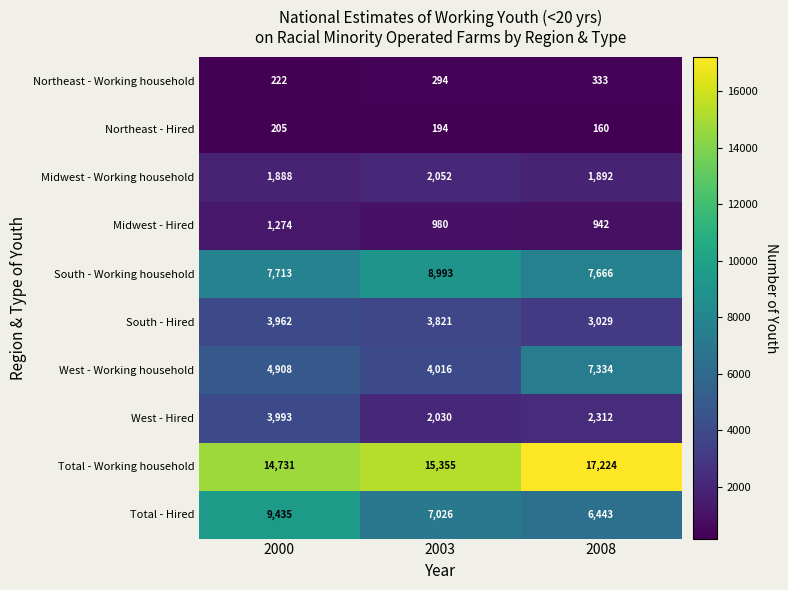

At which category is the sum across all series the highest?

2000